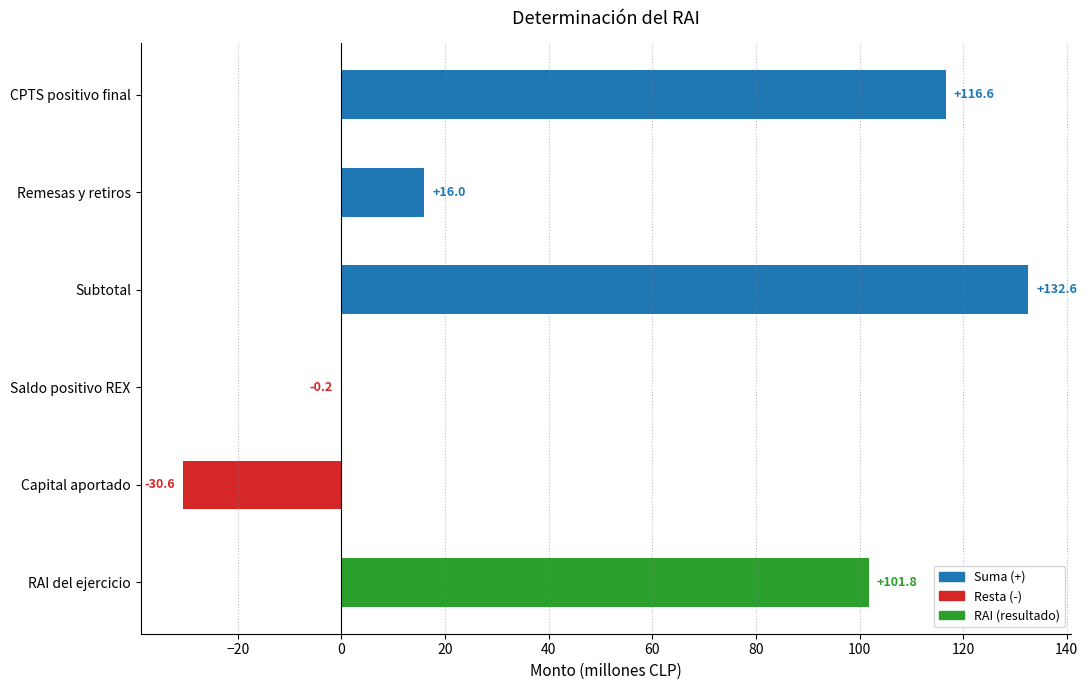

Reading top to bottom, what are all the values shown in this chart?

CPTS positivo final=116.6	Remesas y retiros=16.0	Subtotal=132.6	Saldo positivo REX=-0.2	Capital aportado=-30.6	RAI del ejercicio=101.8